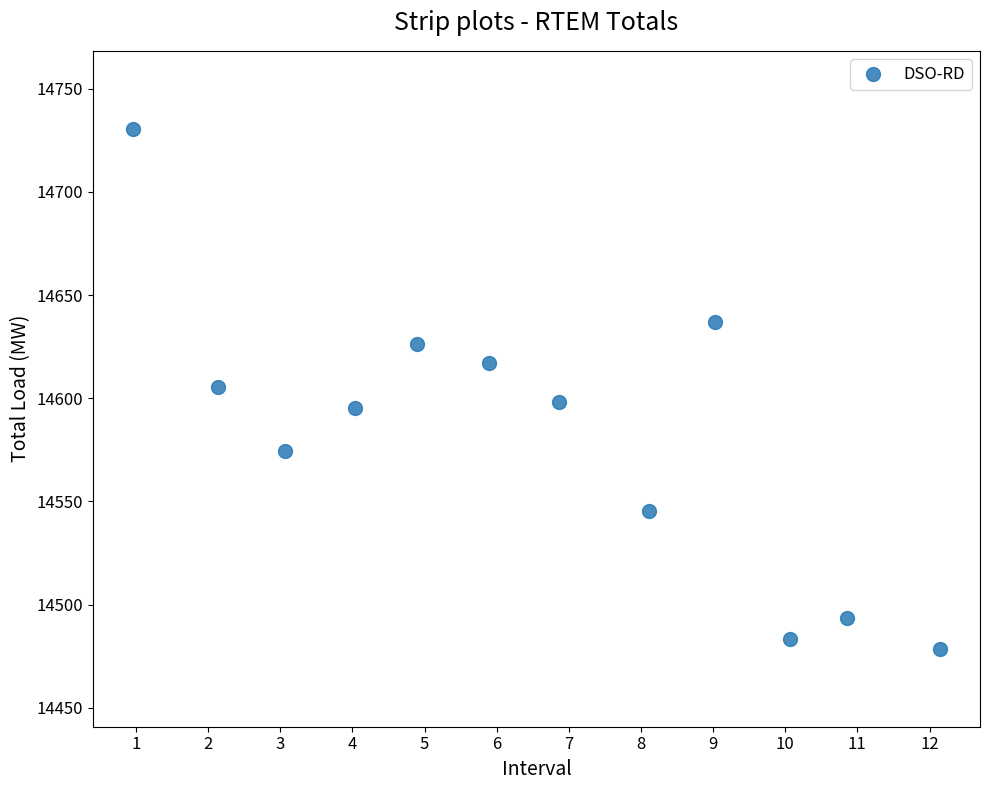

What is the range of Y values (max minus min)?

252.0